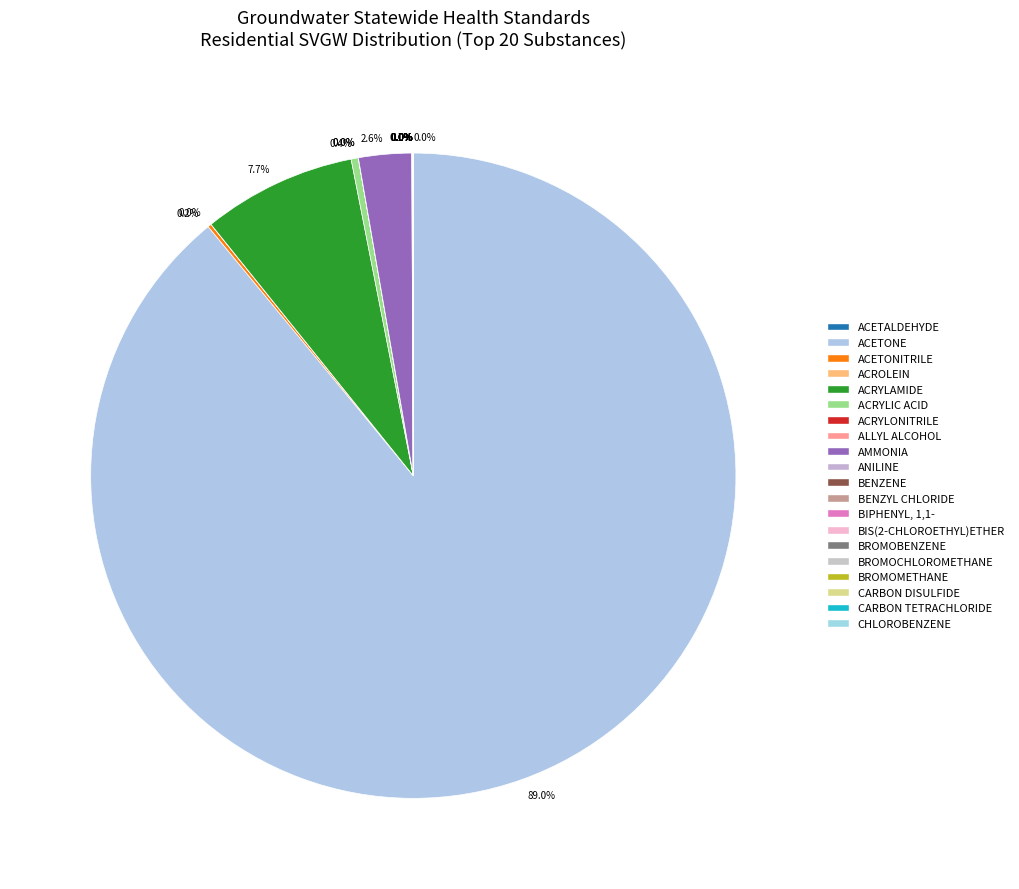

How many segments does this pie chart have?

20